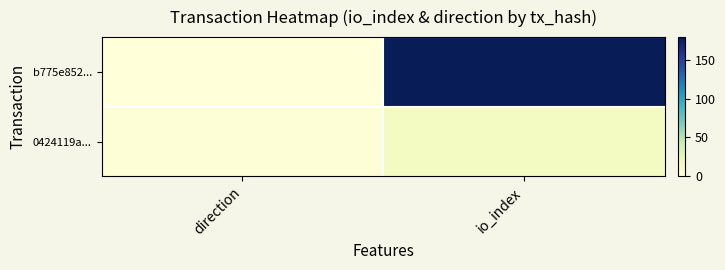

At io_index, list the series in order from smallest to largest.

0424119a..., b775e852...